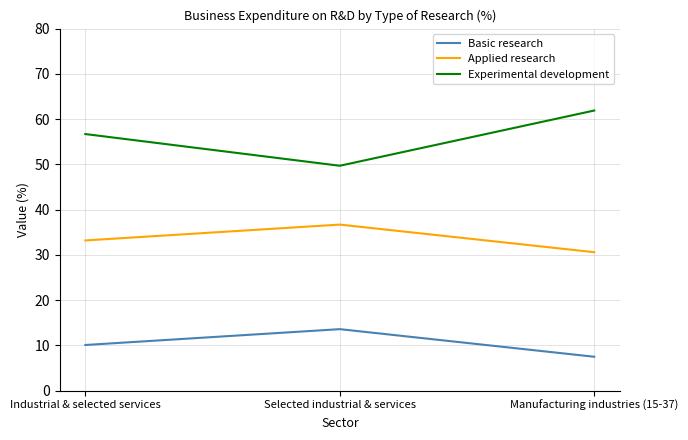

What is the minimum value shown in the chart?

7.5